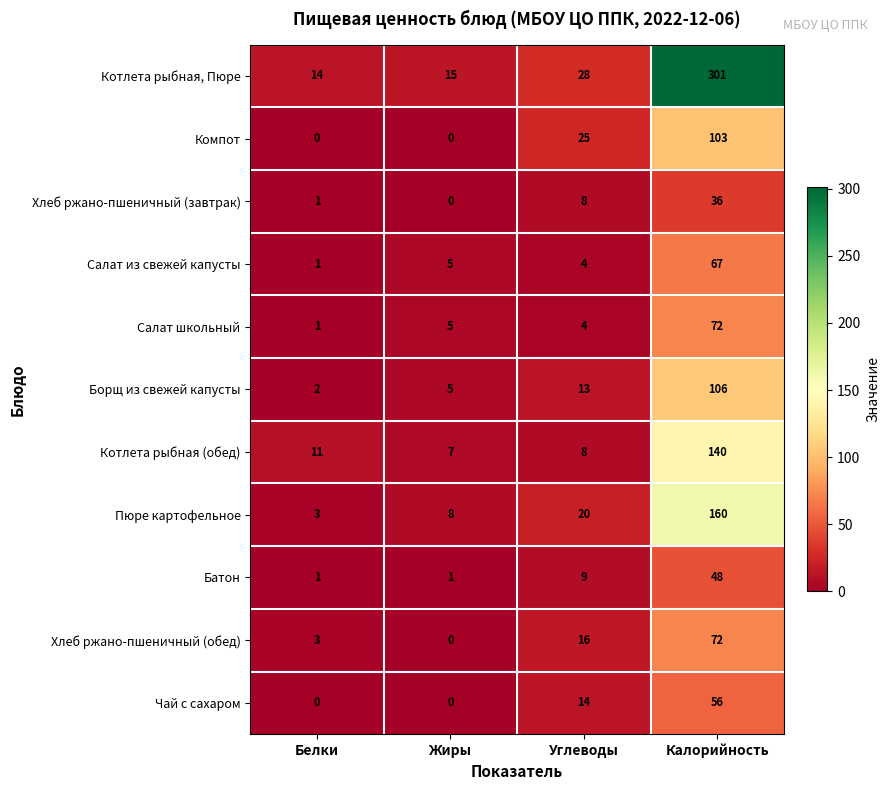

What is the sum of all Котлета рыбная, Пюре values?

358